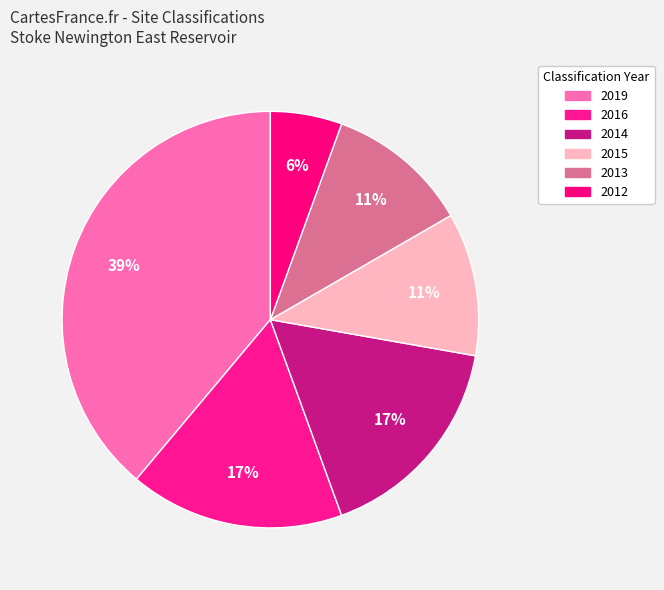

Count the number of slices in the pie.

6